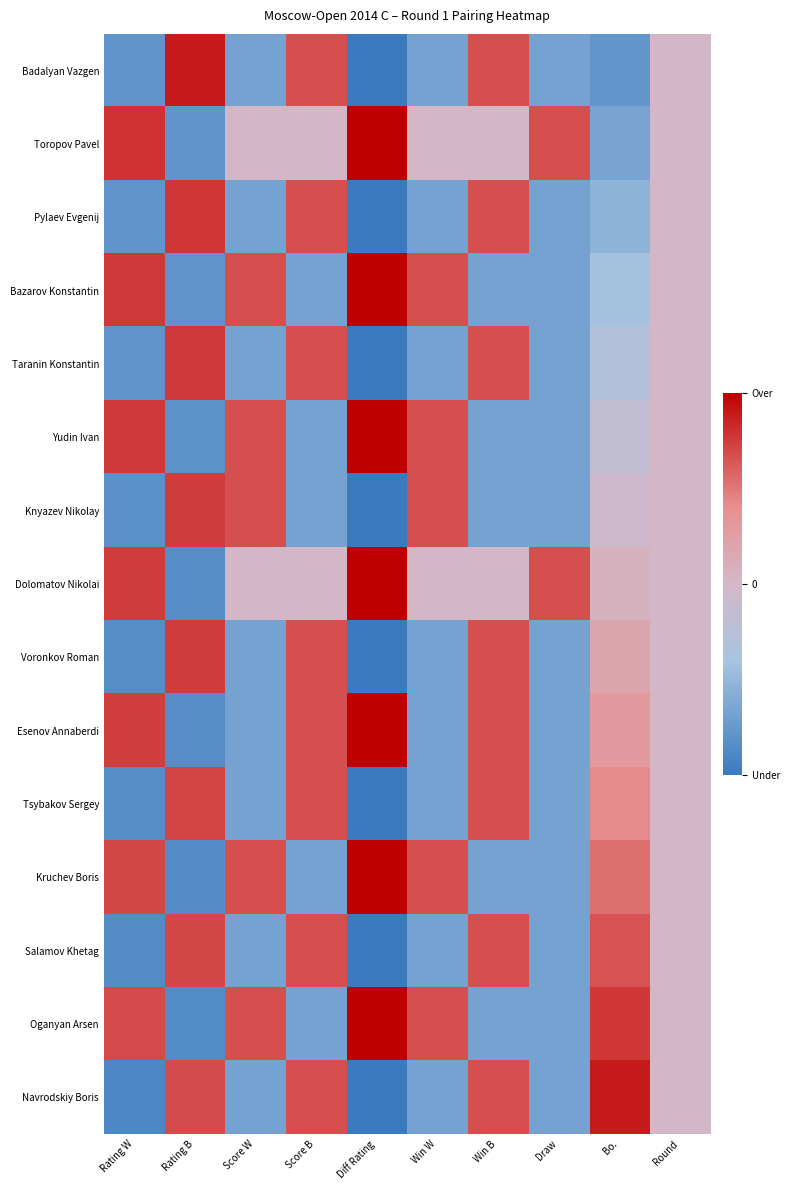

What is the smallest value displayed?

-7.5